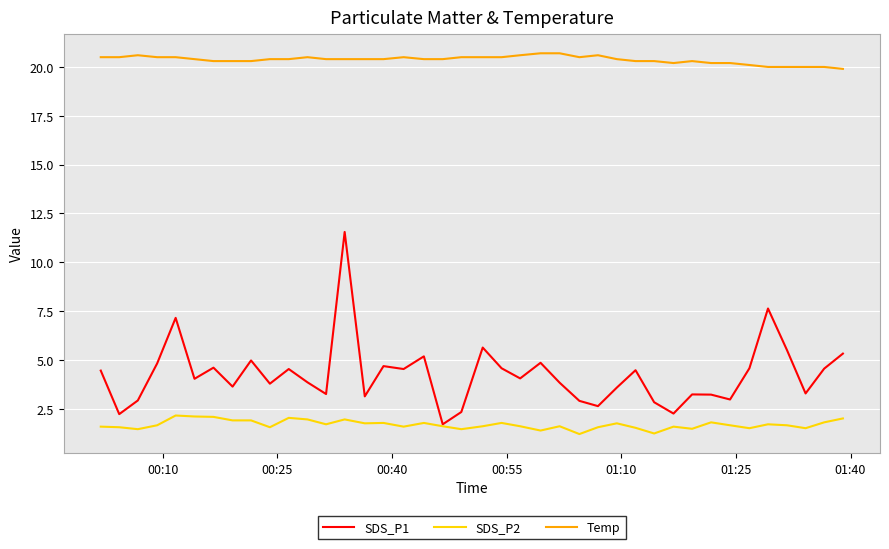

What is the minimum value shown in the chart?

1.2